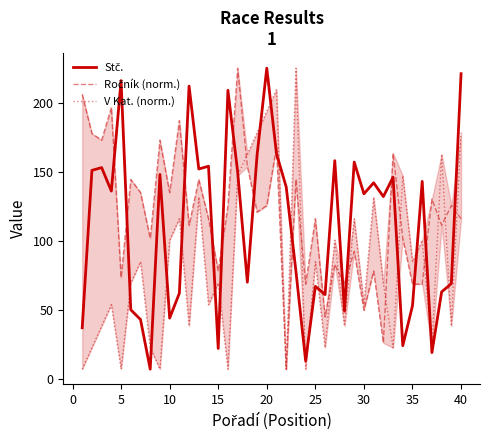

How many data points does each series have?

40